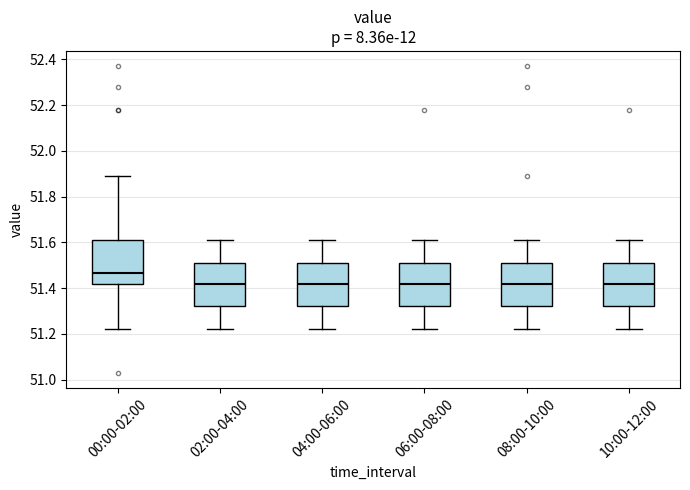

Reading left to right, transcribe this box plot: for each box, give where its median line is, the range the box spans, and where its two whiskers end, as read against the y-axis. The values are not printed on the chart, so give them approximately, as read against the axis.

00:00-02:00: median 51.46, box 51.42 to 51.62, whiskers 51.22 to 51.90
02:00-04:00: median 51.42, box 51.32 to 51.52, whiskers 51.22 to 51.62
04:00-06:00: median 51.42, box 51.32 to 51.52, whiskers 51.22 to 51.62
06:00-08:00: median 51.42, box 51.32 to 51.52, whiskers 51.22 to 51.62
08:00-10:00: median 51.42, box 51.32 to 51.52, whiskers 51.22 to 51.62
10:00-12:00: median 51.42, box 51.32 to 51.52, whiskers 51.22 to 51.62